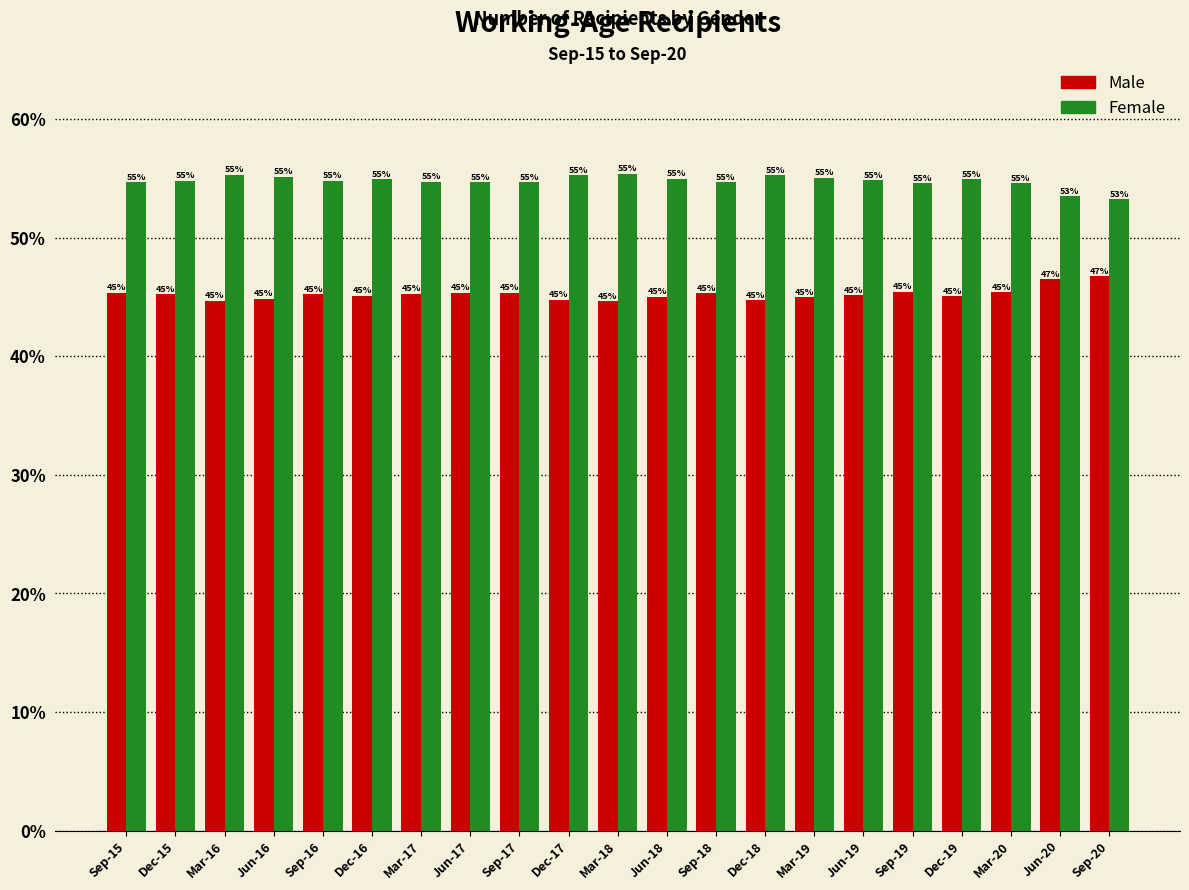

Rank the series by their maximum value, from highest to lowest.

Female, Male